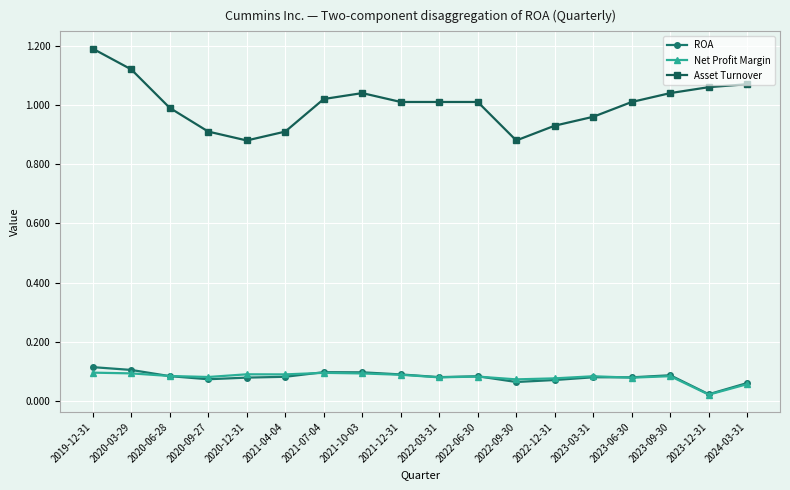

Is it true that ROA equals 0.1 at 2023-03-31?

True